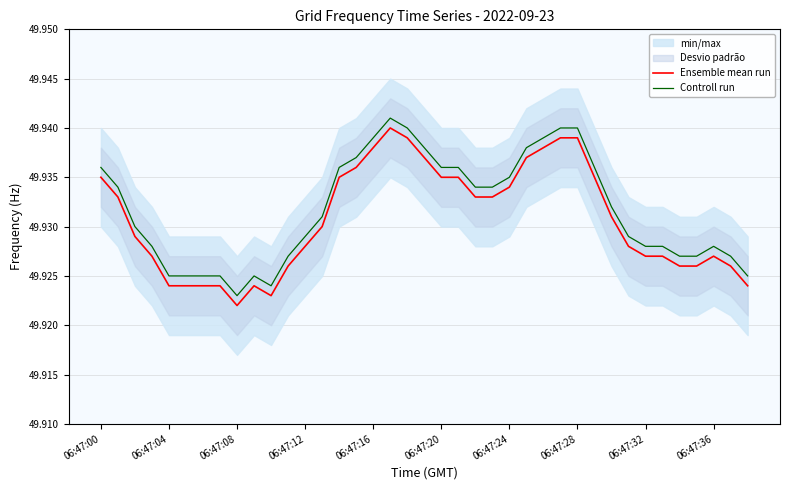

How many lines are shown in the chart?

2